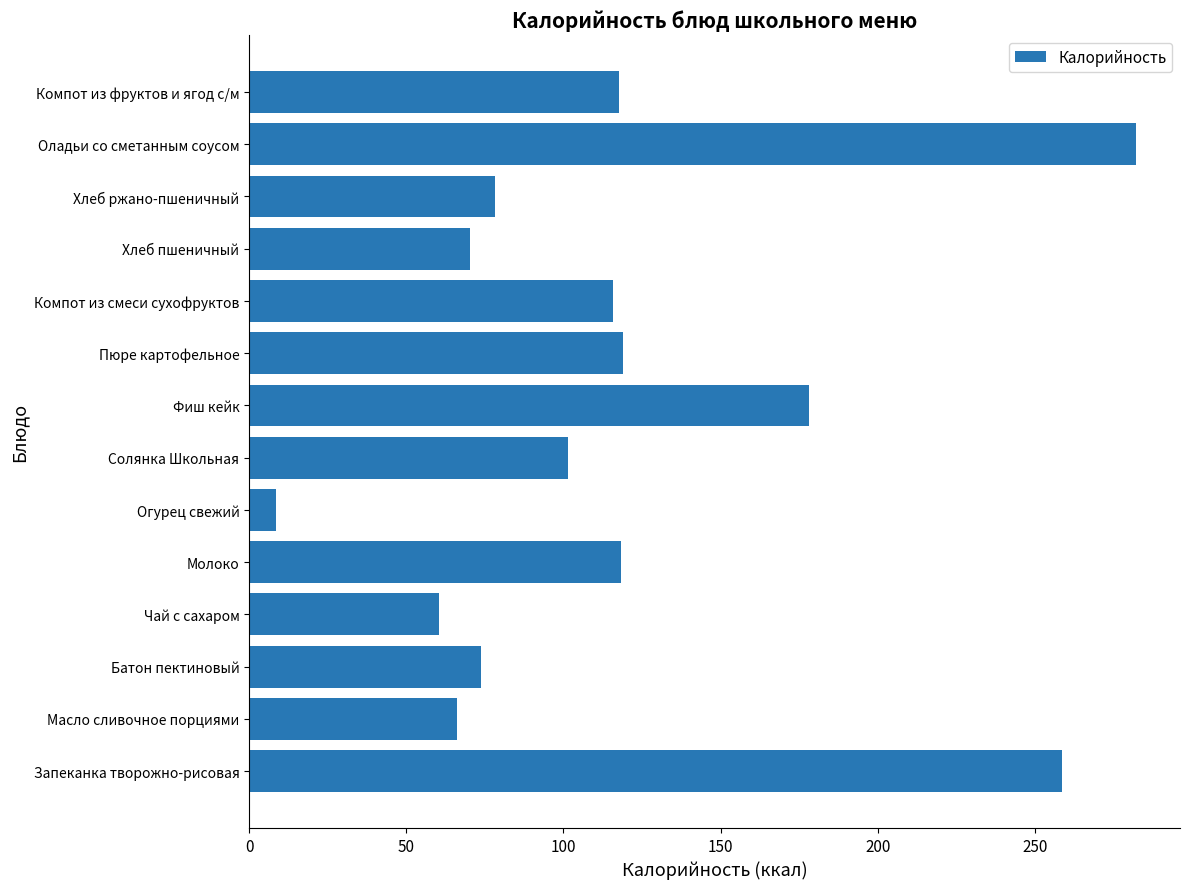

What is the average value?

117.7